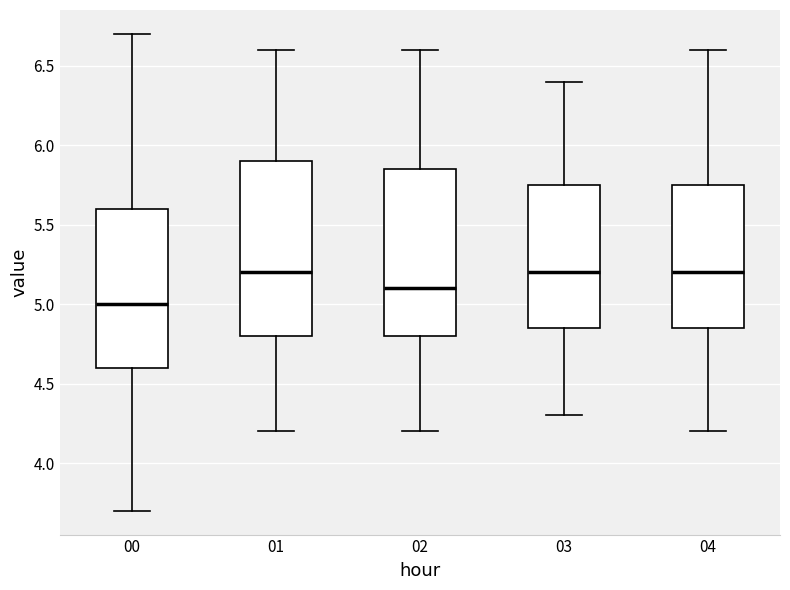

Reading left to right, transcribe this box plot: for each box, give where its median line is, the range the box spans, and where its two whiskers end, as read against the y-axis. The values are not printed on the chart, so give them approximately, as read against the axis.

00: median 5.00, box 4.60 to 5.60, whiskers 3.70 to 6.70
01: median 5.20, box 4.80 to 5.90, whiskers 4.20 to 6.60
02: median 5.10, box 4.80 to 5.85, whiskers 4.20 to 6.60
03: median 5.20, box 4.85 to 5.75, whiskers 4.30 to 6.40
04: median 5.20, box 4.85 to 5.75, whiskers 4.20 to 6.60